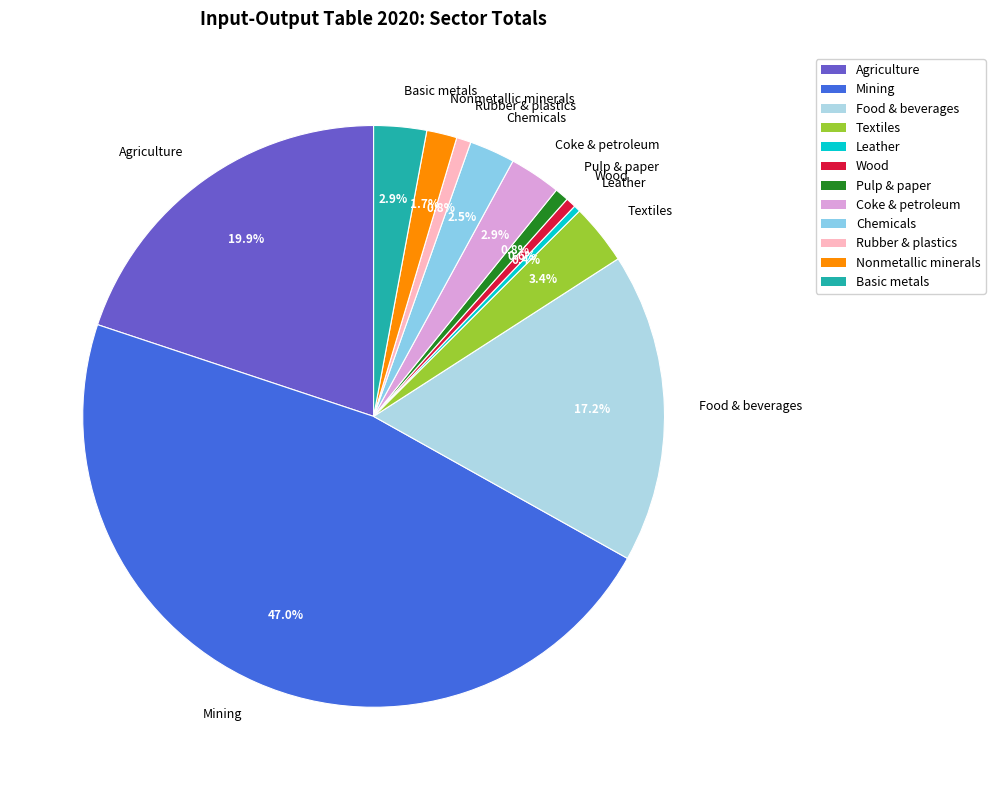

What percentage do Basic metals and Mining together represent?

49.9%